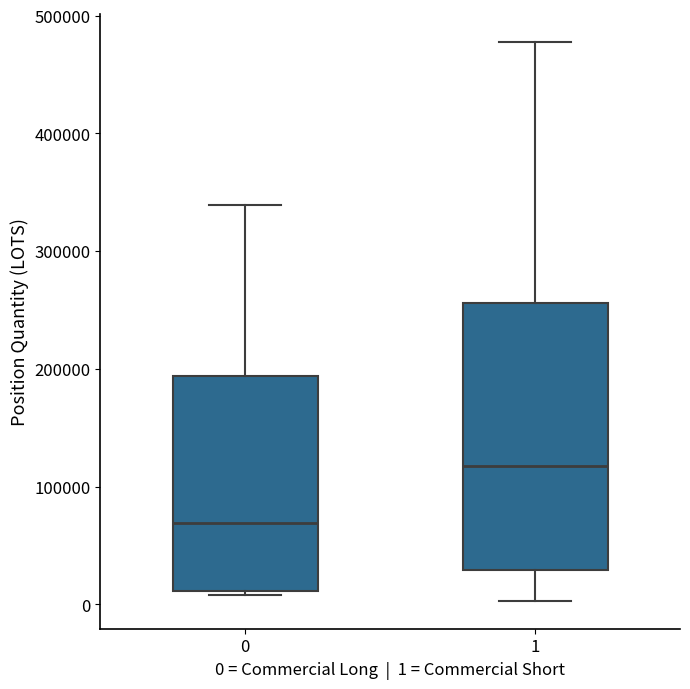

Which box is the tallest, from its lower edge to its upper edge?

1